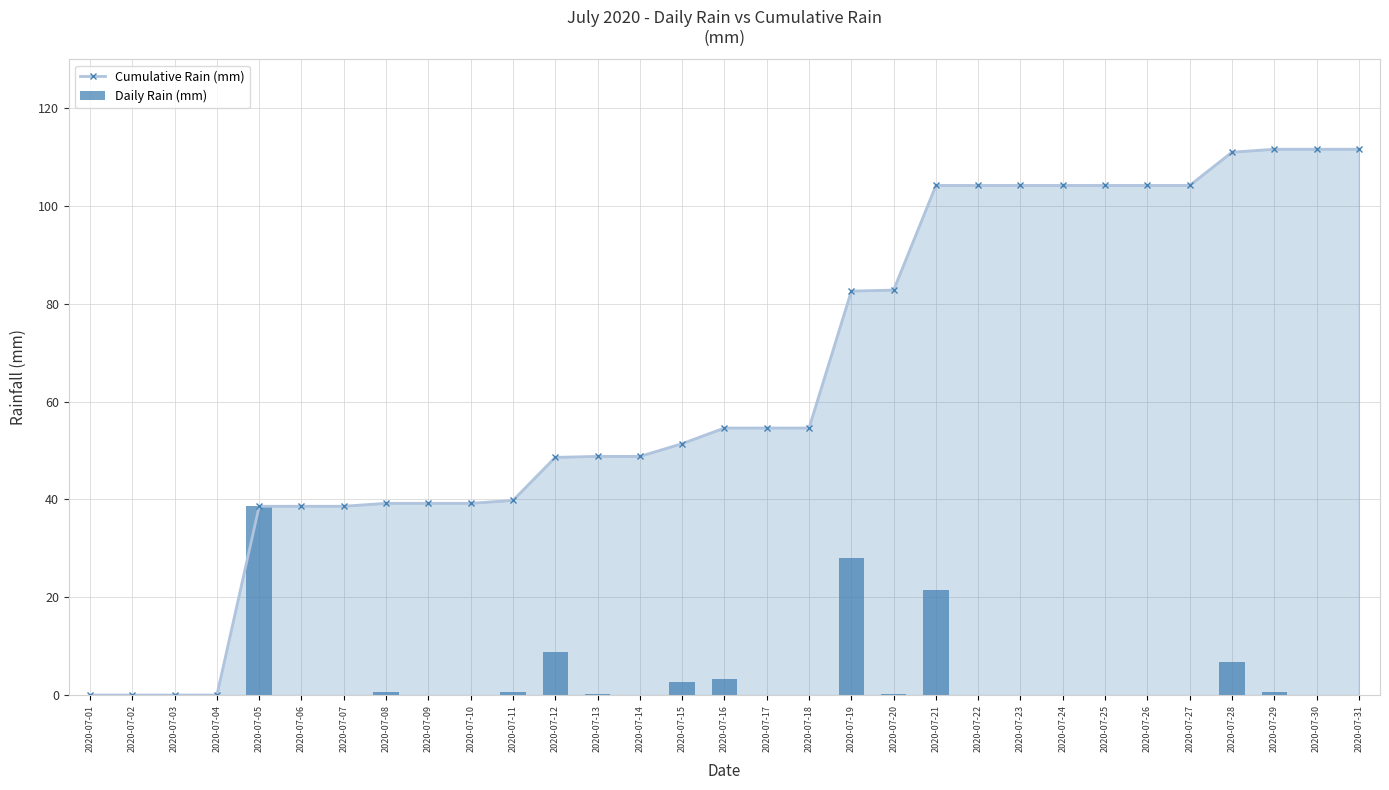

How many values in the Daily Rain (mm) series exceed 0?

12